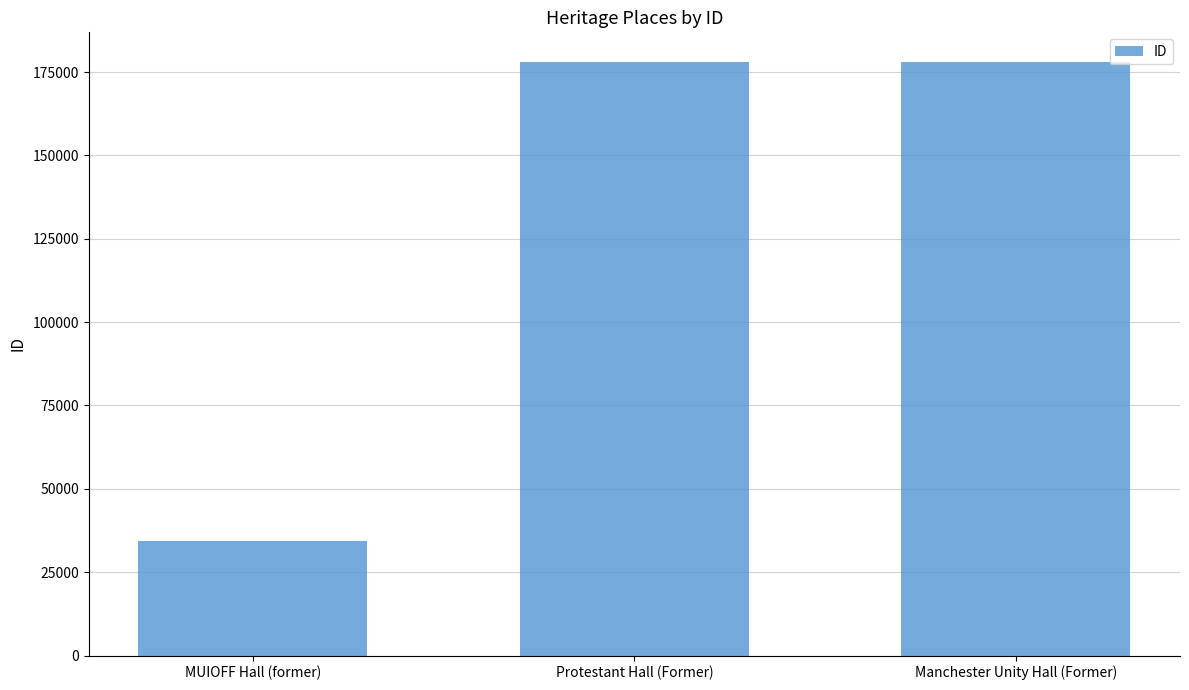

How many data points are less than 178024?

1